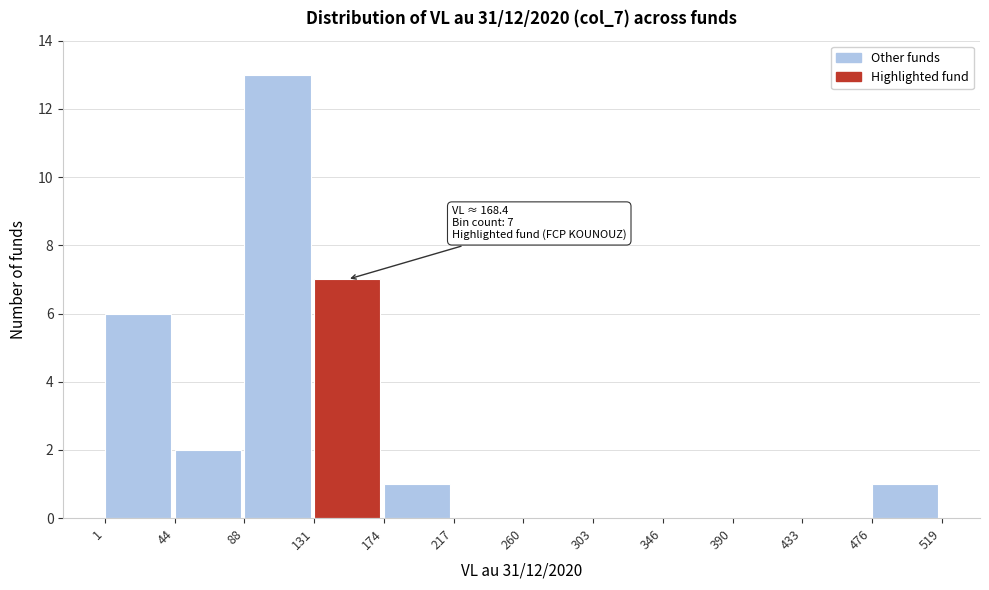

Which range on the x-axis has the tallest bar?

88 to 131